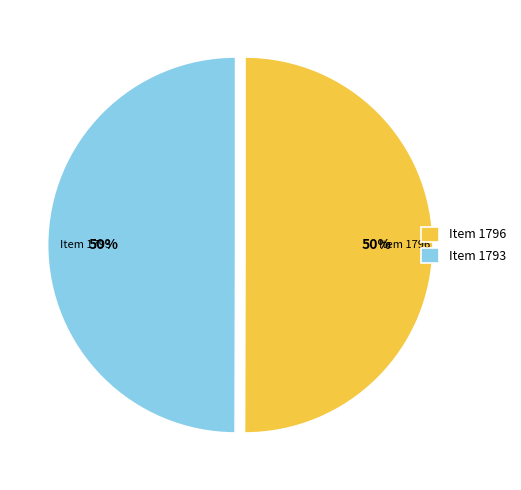

What is the ratio of the value at Item 1796 to the value at Item 1793?

1.0